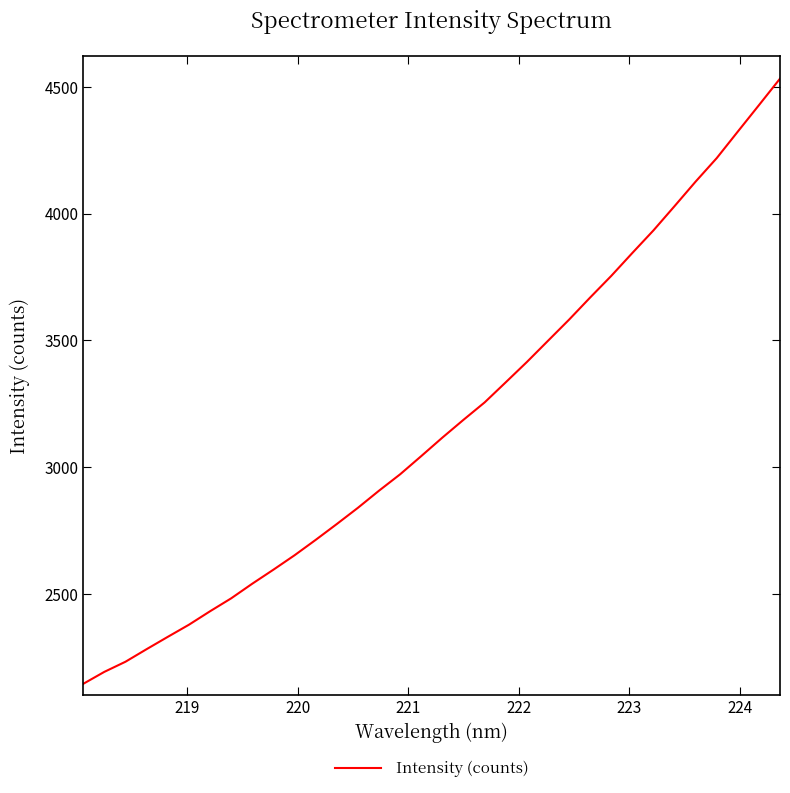

What is the maximum value shown in the chart?

4531.5